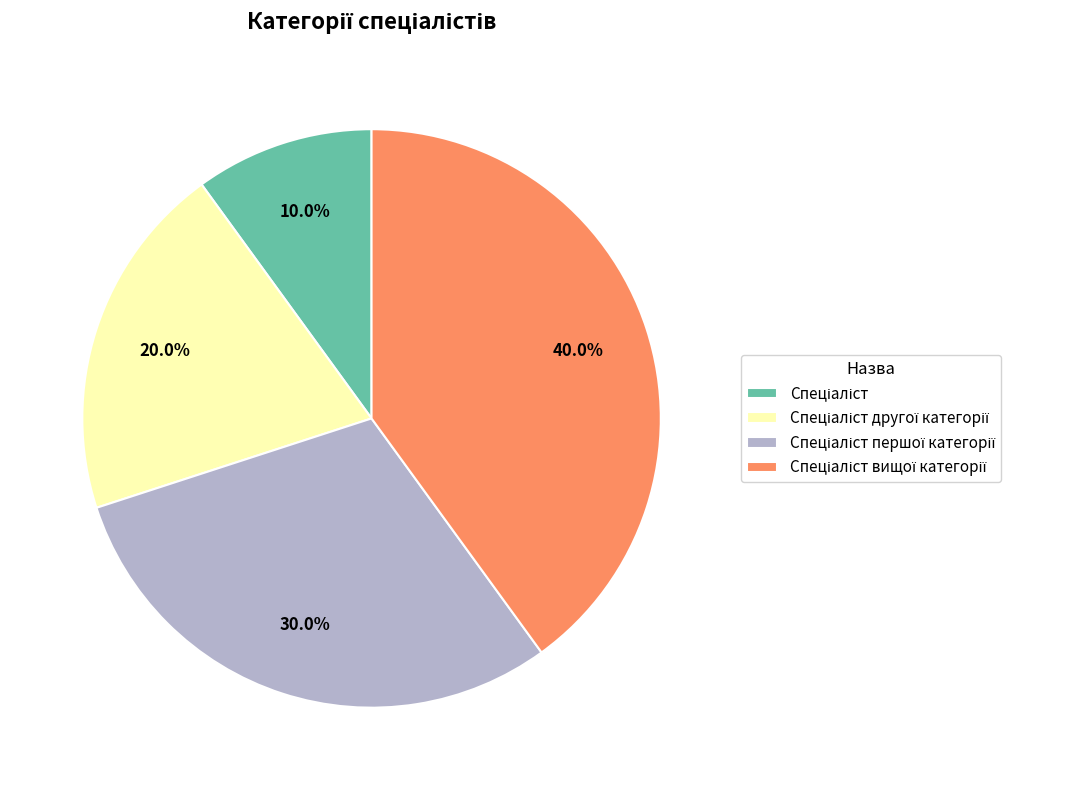

Does any single category account for the majority?

No